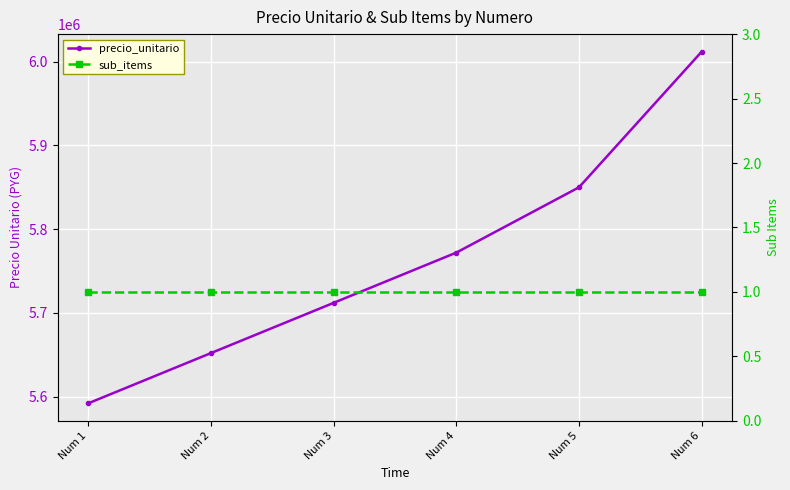

What is the total value across all series at Num 1?

5592001